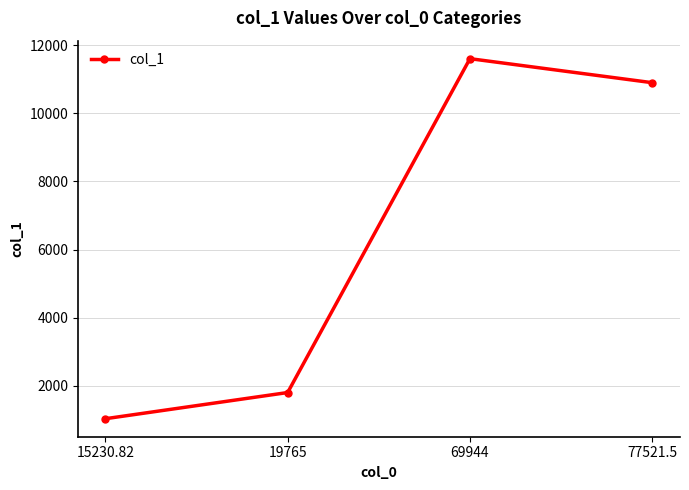

What value does the data have at 69944?

11608.2